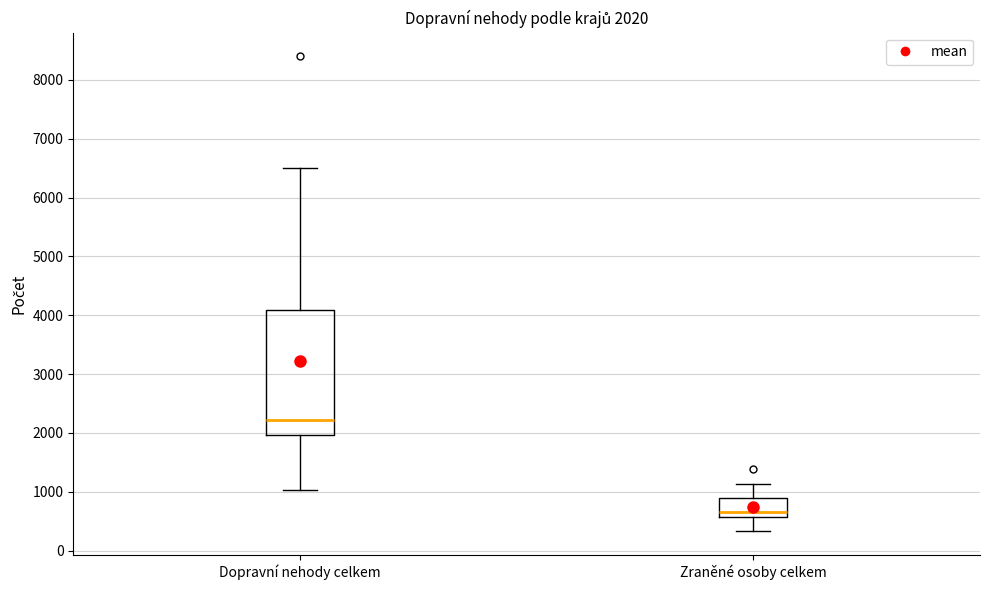

Which box has the lowest median line?

Zraněné osoby celkem